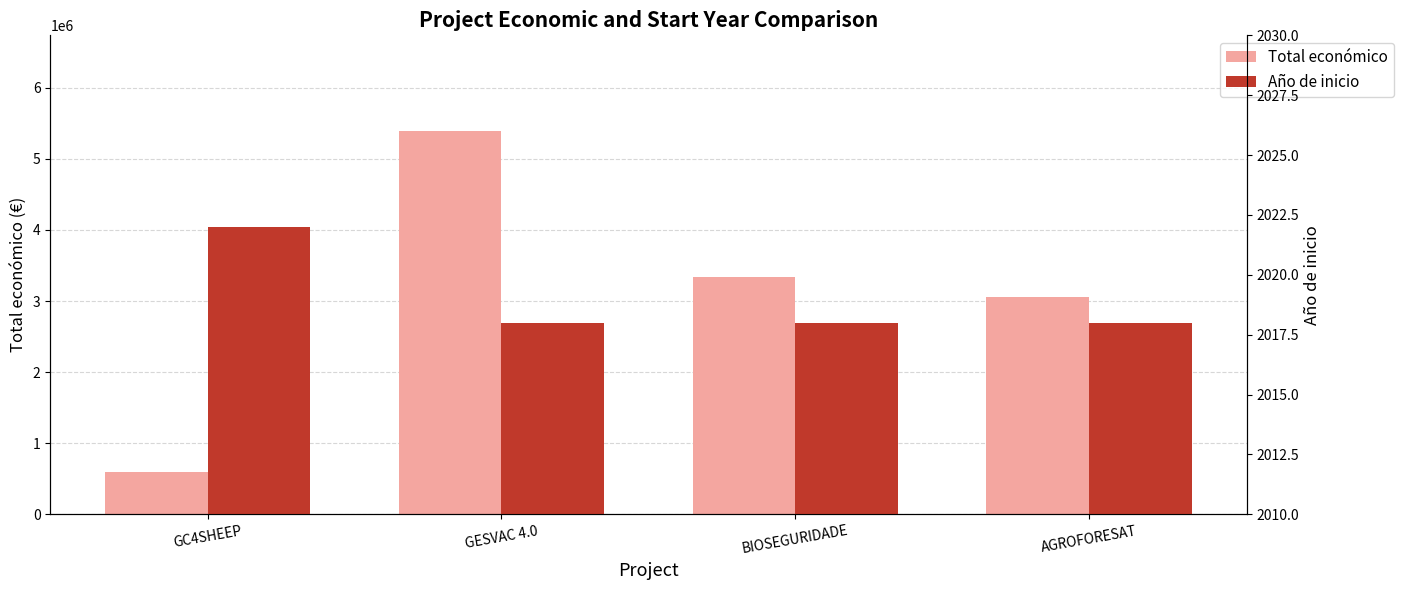

What position from the left is AGROFORESAT?

4